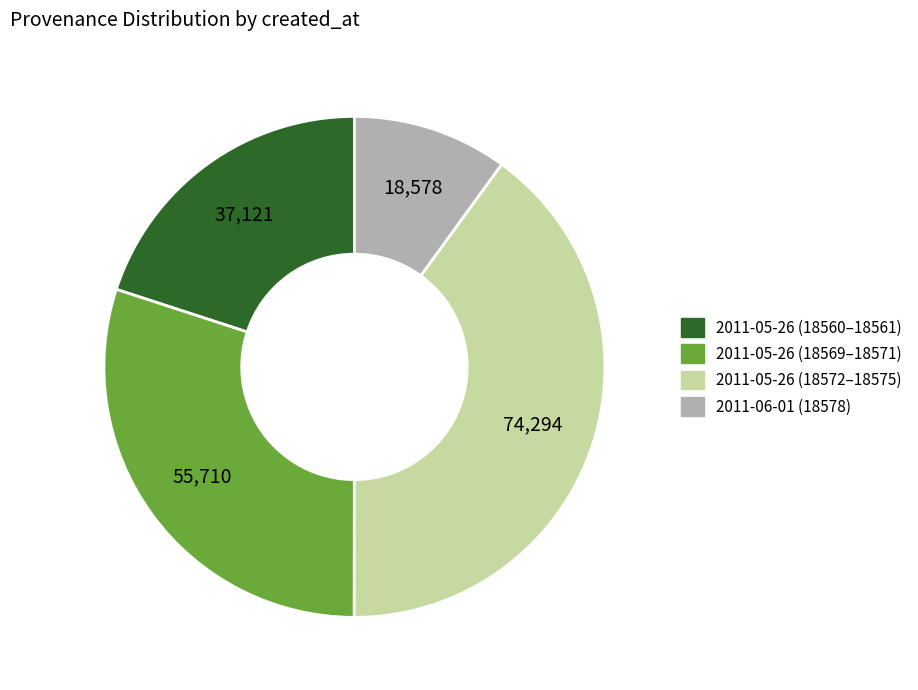

Is it true that 2011-05-26 (18572–18575) is 40% of the pie?

True